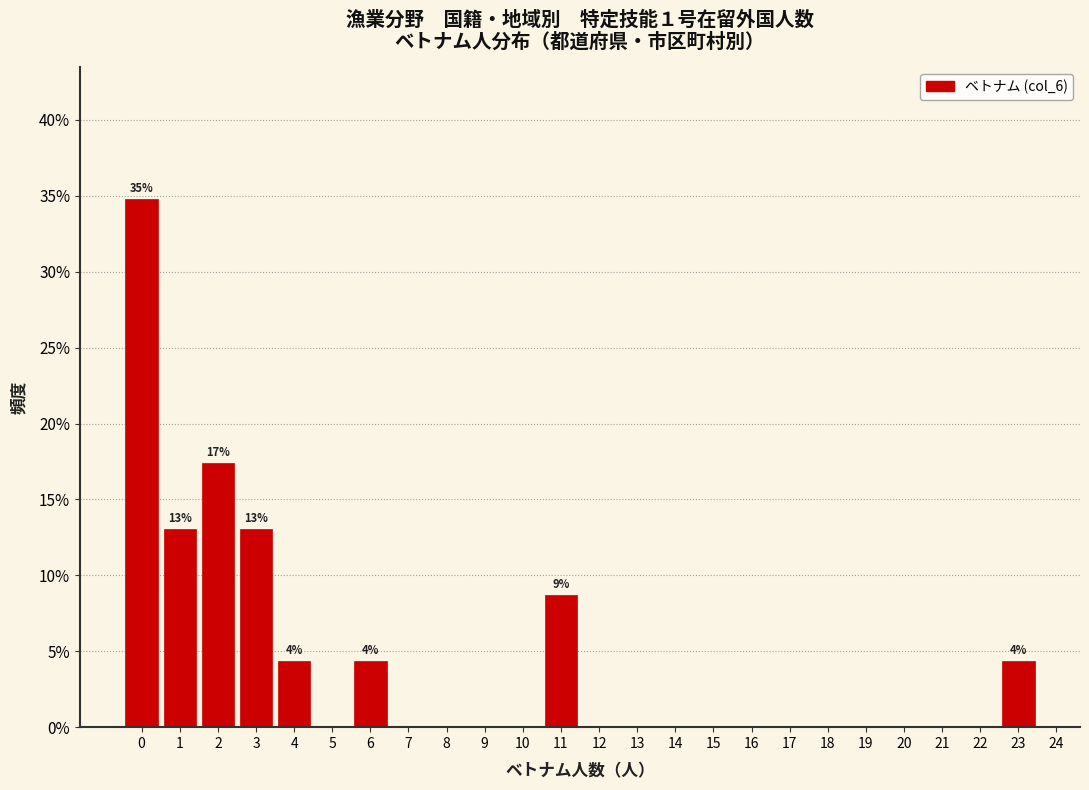

Over which range of the x-axis is the bar tallest?

-0.5 to 0.5